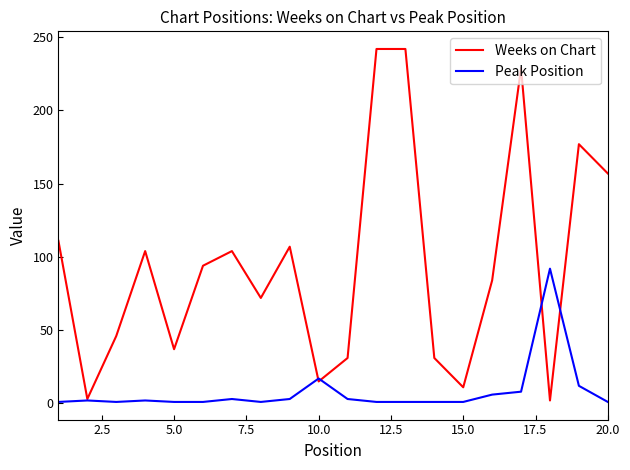

List the series in order of their overall mean, highest first.

Weeks on Chart, Peak Position